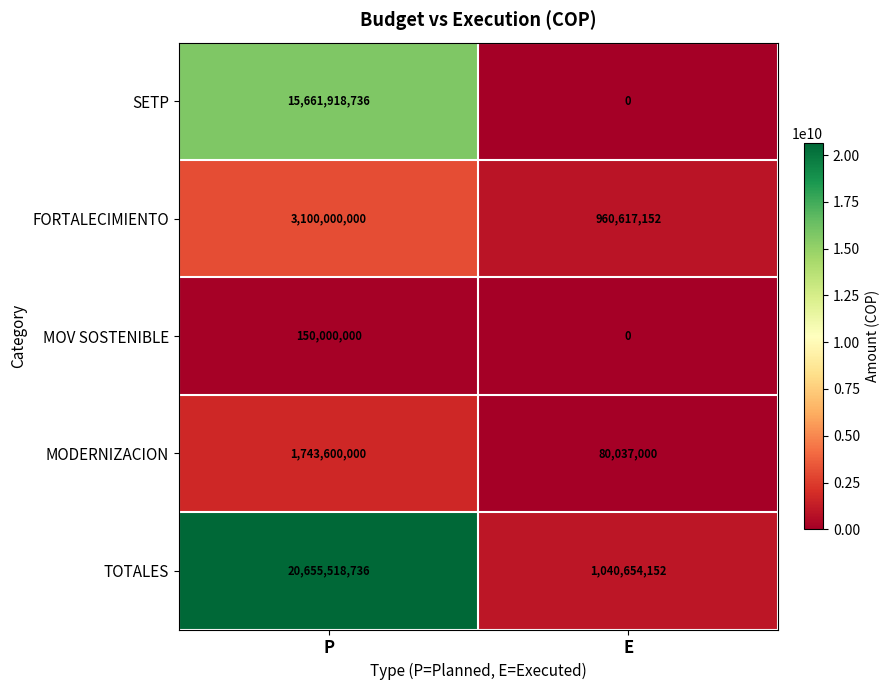

The TOTALES series shows 20655518736 at P. True or false?

True